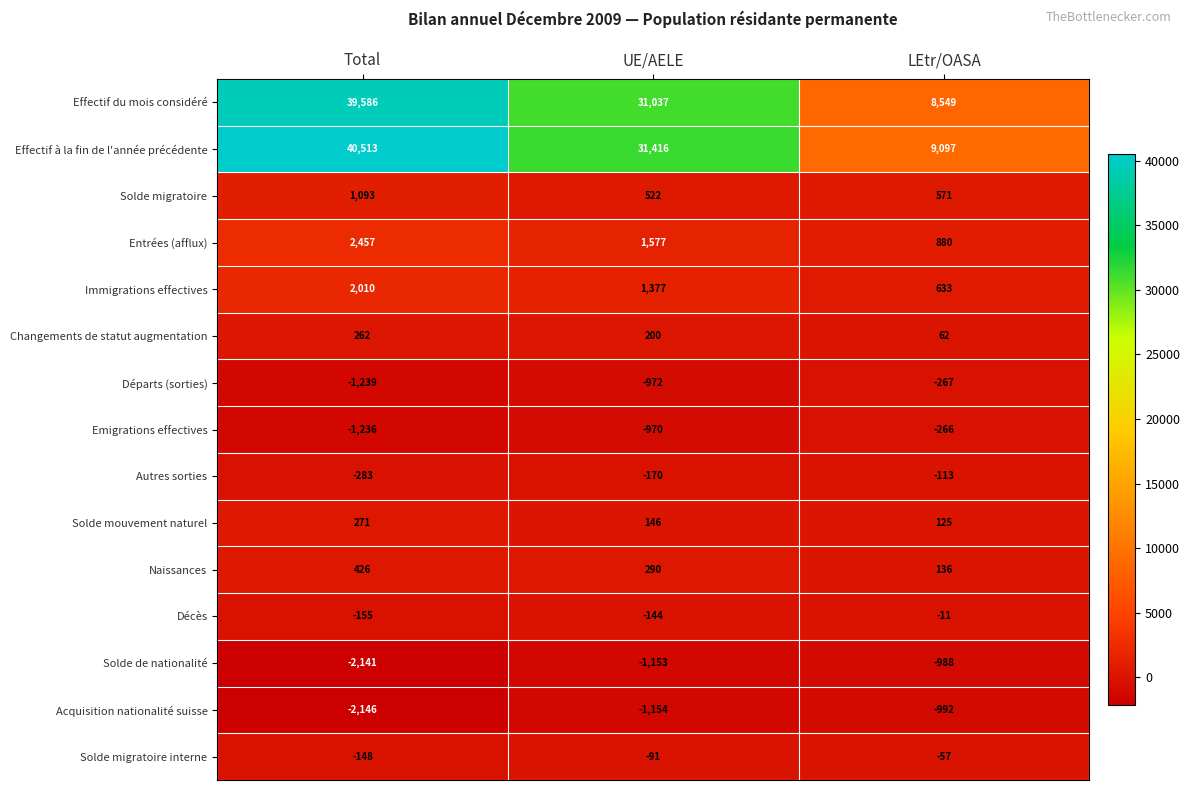

What is the difference between the maximum and second lowest values in the Immigrations effectives series?

633